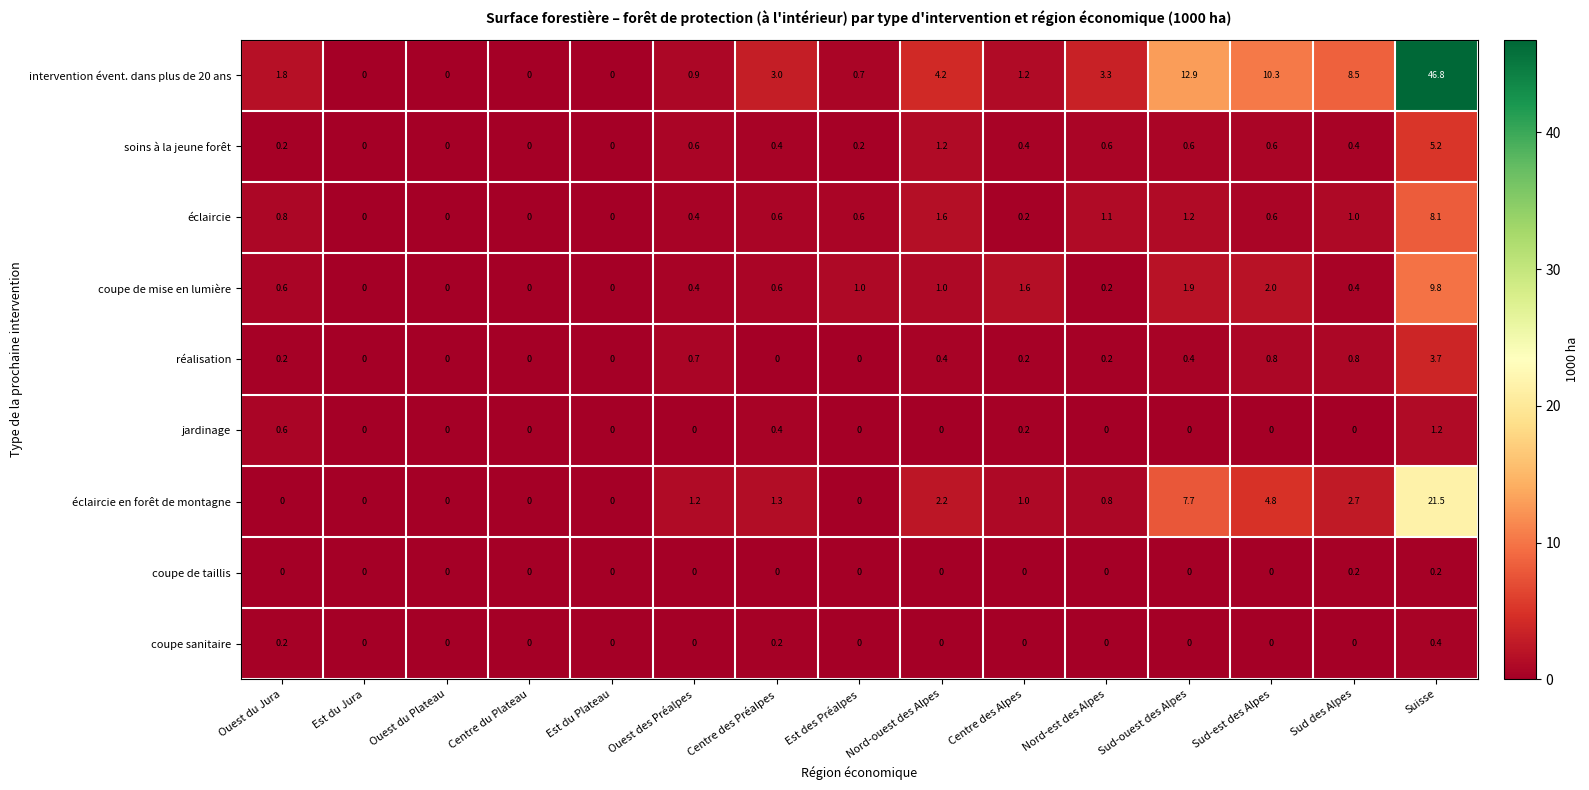

The jardinage series shows 0.0 at Est du Jura. True or false?

True